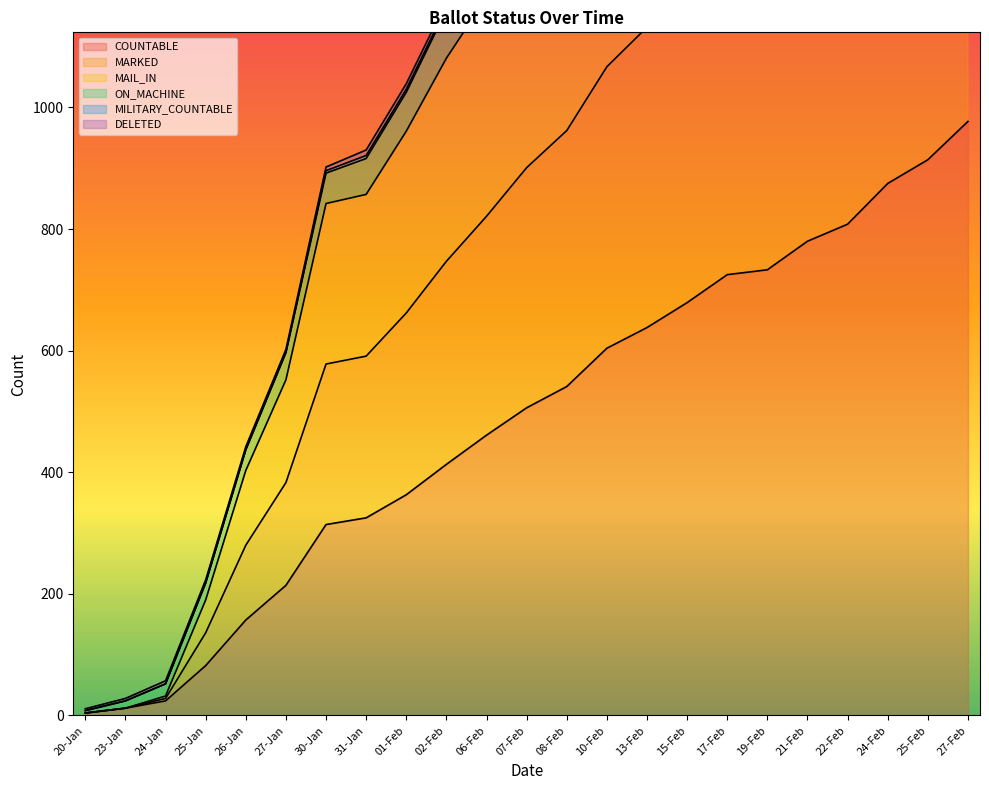

What is the sum of all MILITARY_COUNTABLE values?

30906